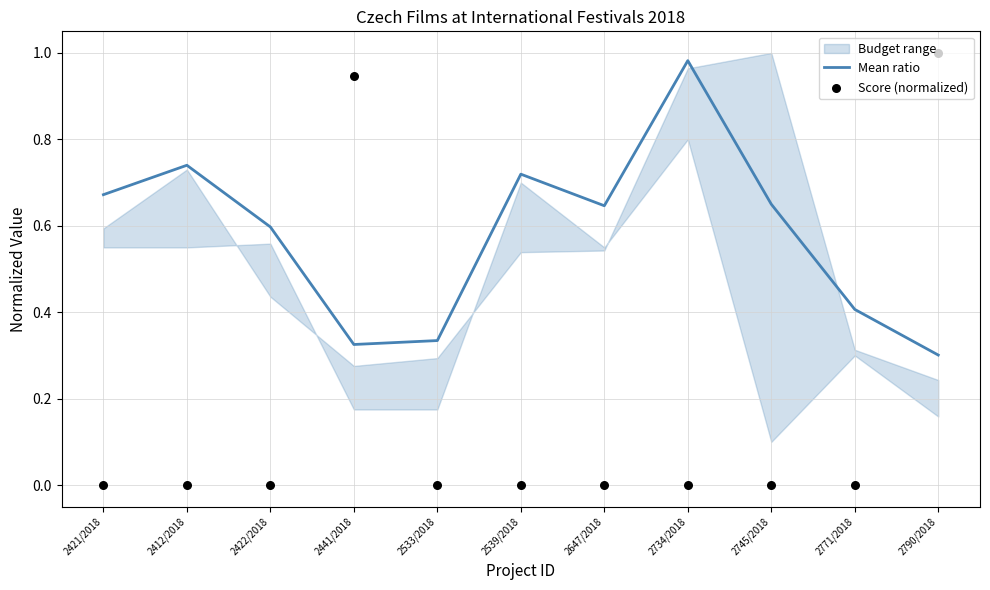

At how many categories does at least one series exceed 0?

11